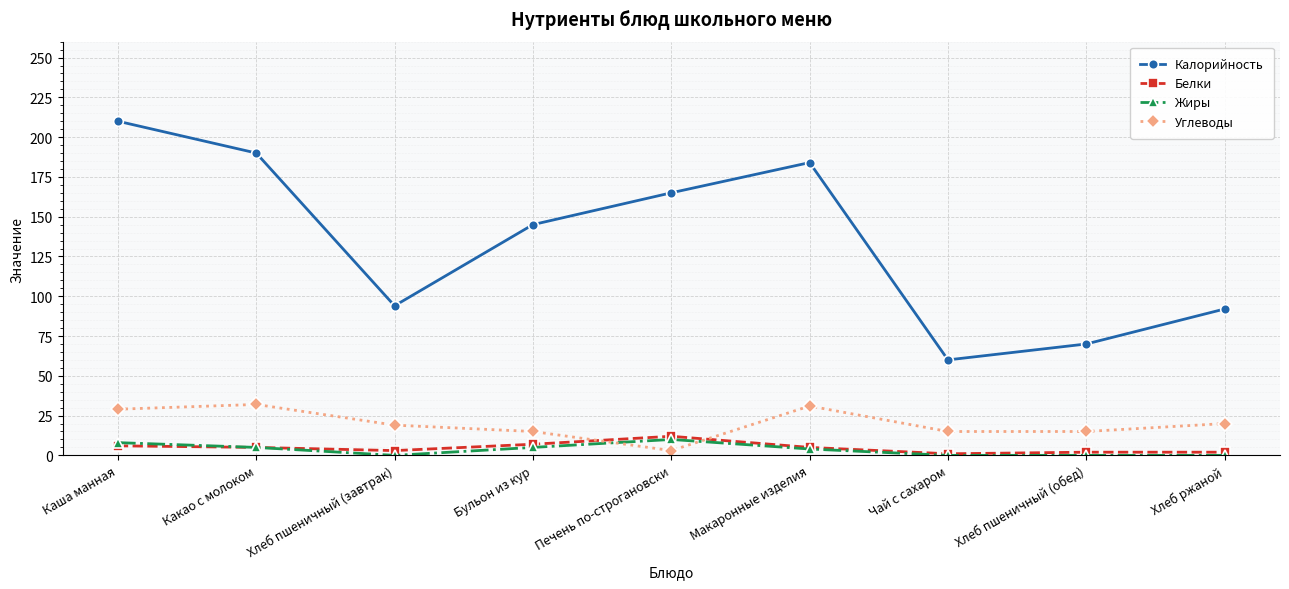

Is the value of Жиры at Бульон из кур greater than the value of Калорийность at Хлеб пшеничный (завтрак)?

No